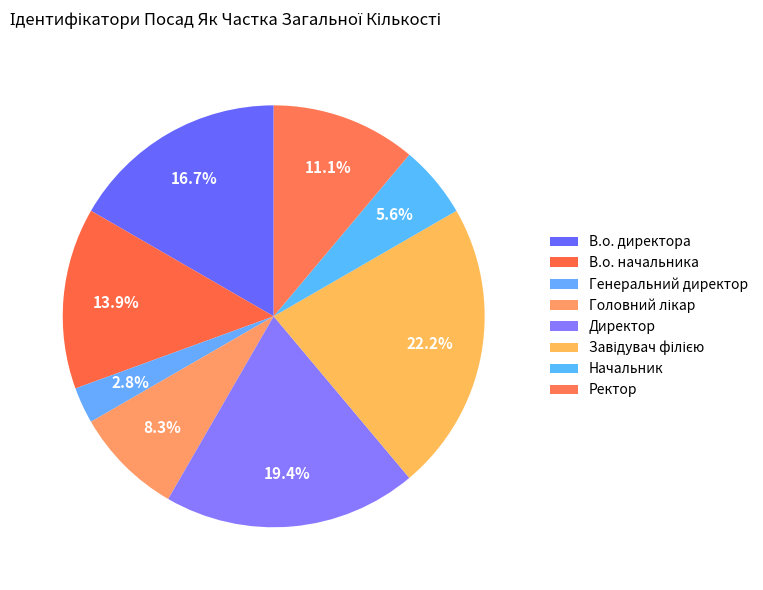

Which slice is the smallest?

Генеральний директор